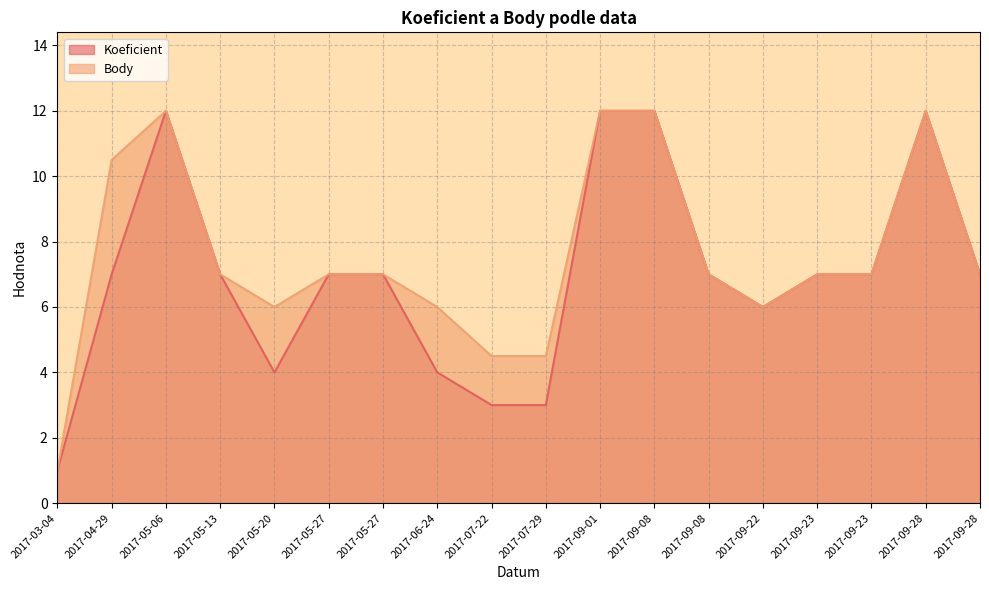

The value of Koeficient at 2017-05-06 is 7.9. True or false?

False